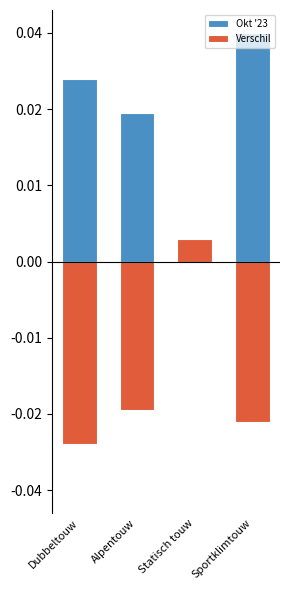

Where is Okt '23 nearest to the value 0?

Statisch touw